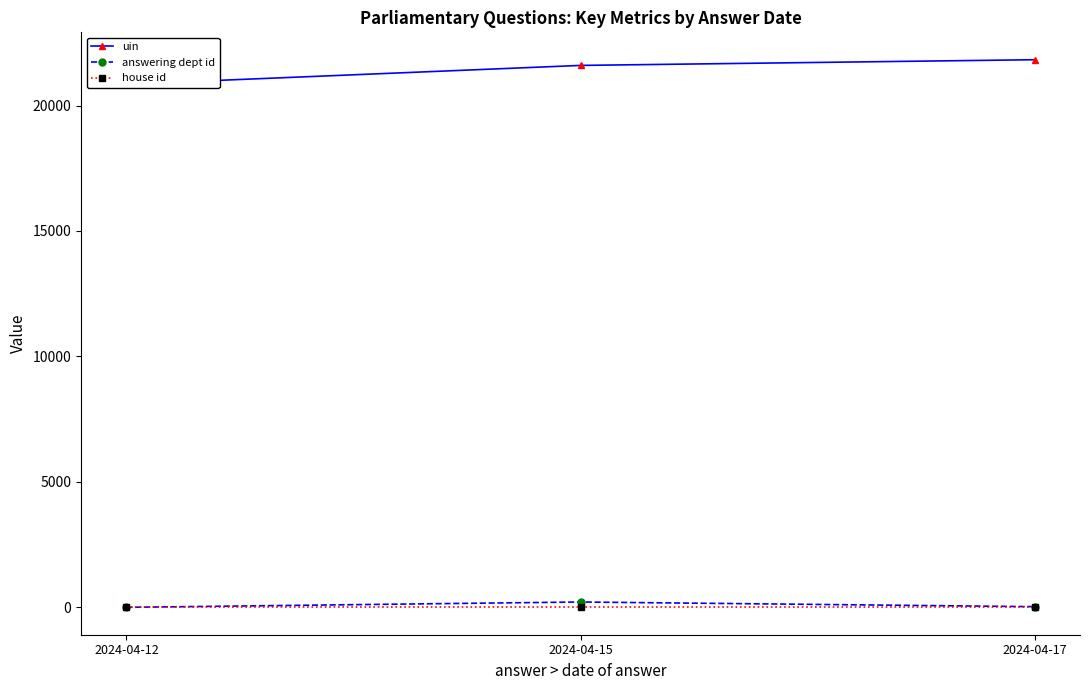

What is the minimum value shown in the chart?

1